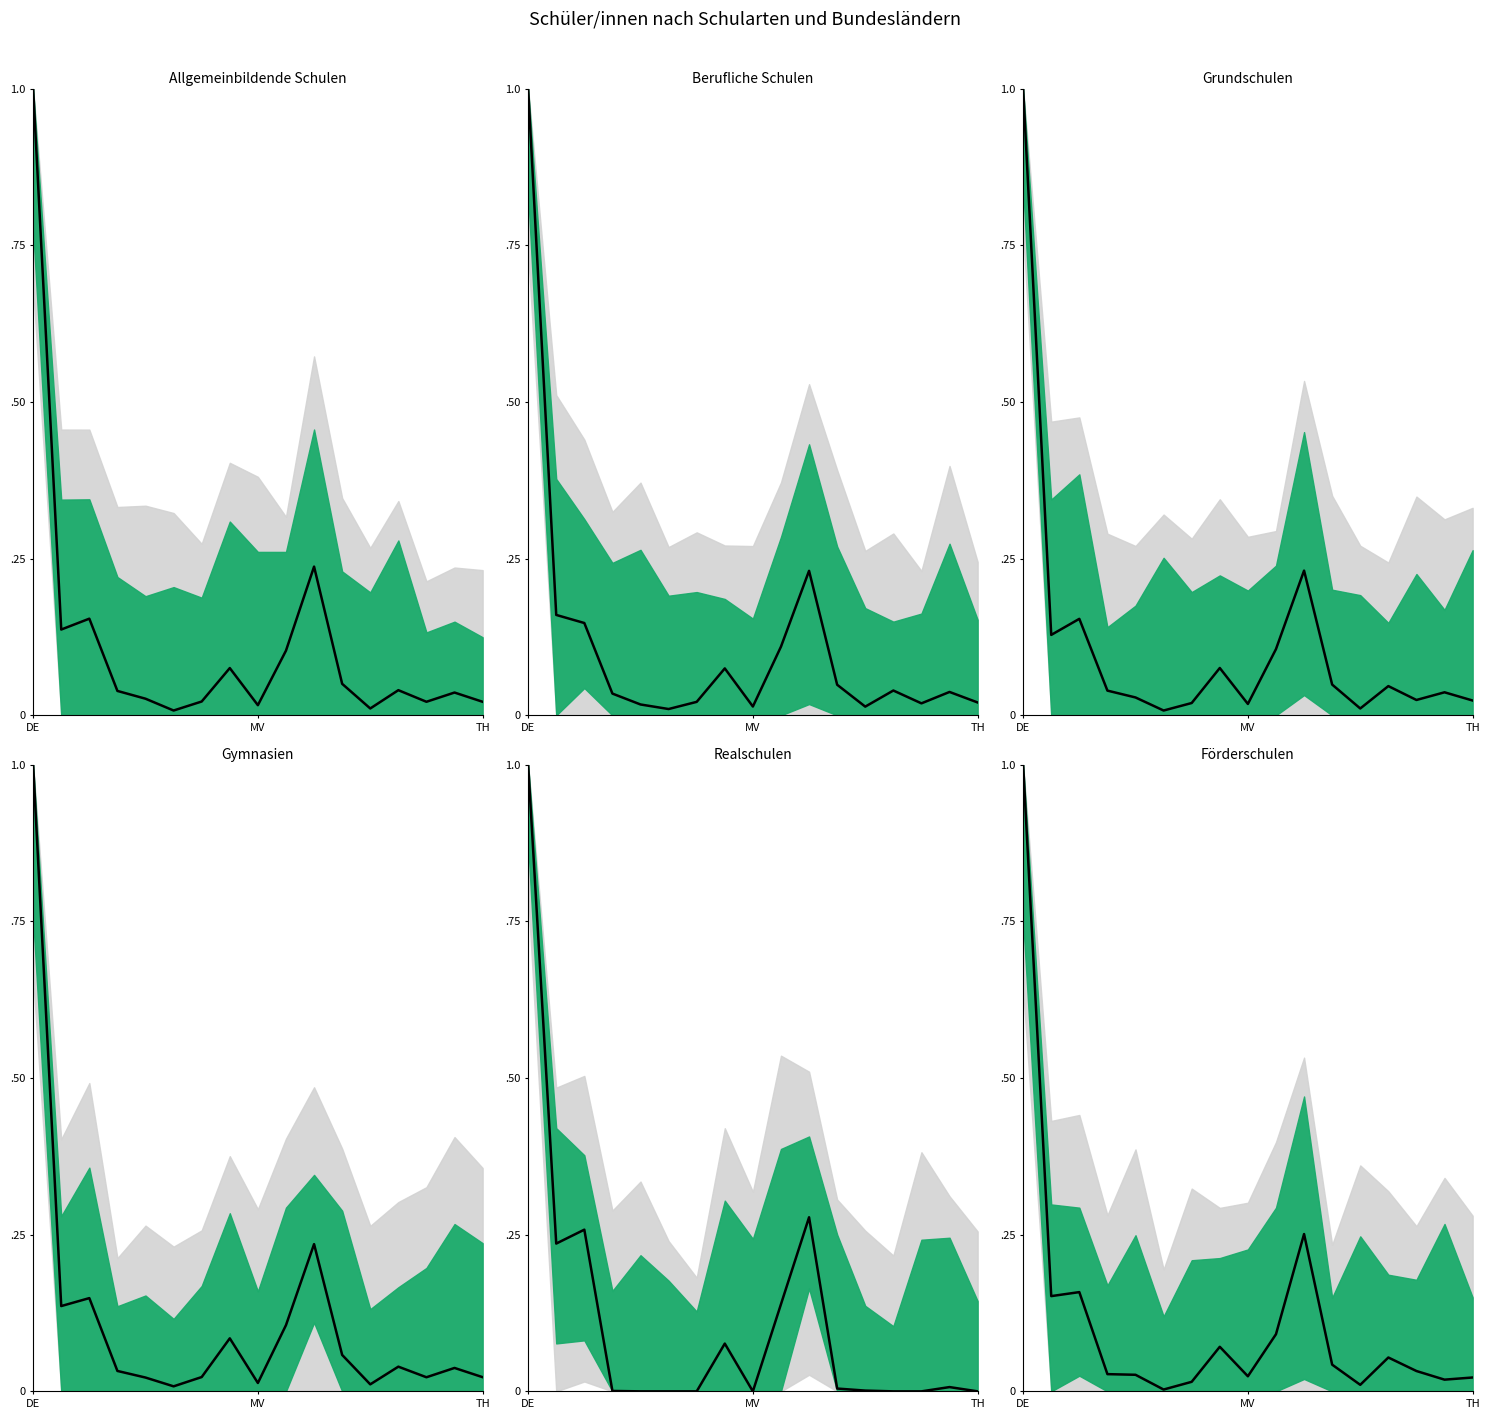

Reading right to left, transcribe all the data shown in this chart.

Allgemeinbildende Schulen: TH=0.0	SH=0.0	ST=0.0	SN=0.0	SL=0.0	RP=0.1	NW=0.2	NI=0.1	MV=0.0	HE=0.1	HH=0.0	HB=0.0	BB=0.0	BE=0.0	BY=0.2	BW=0.1	DE=1.0
Berufliche Schulen: TH=0.0	SH=0.0	ST=0.0	SN=0.0	SL=0.0	RP=0.0	NW=0.2	NI=0.1	MV=0.0	HE=0.1	HH=0.0	HB=0.0	BB=0.0	BE=0.0	BY=0.1	BW=0.2	DE=1.0
Grundschulen: TH=0.0	SH=0.0	ST=0.0	SN=0.0	SL=0.0	RP=0.0	NW=0.2	NI=0.1	MV=0.0	HE=0.1	HH=0.0	HB=0.0	BB=0.0	BE=0.0	BY=0.2	BW=0.1	DE=1.0
Gymnasien: TH=0.0	SH=0.0	ST=0.0	SN=0.0	SL=0.0	RP=0.1	NW=0.2	NI=0.1	MV=0.0	HE=0.1	HH=0.0	HB=0.0	BB=0.0	BE=0.0	BY=0.1	BW=0.1	DE=1.0
Realschulen: TH=0.0	SH=0.0	ST=0.0	SN=0.0	SL=0.0	RP=0.0	NW=0.3	NI=0.1	MV=0.0	HE=0.1	HH=0.0	HB=0.0	BB=0.0	BE=0.0	BY=0.3	BW=0.2	DE=1.0
Förderschulen: TH=0.0	SH=0.0	ST=0.0	SN=0.1	SL=0.0	RP=0.0	NW=0.3	NI=0.1	MV=0.0	HE=0.1	HH=0.0	HB=0.0	BB=0.0	BE=0.0	BY=0.2	BW=0.2	DE=1.0